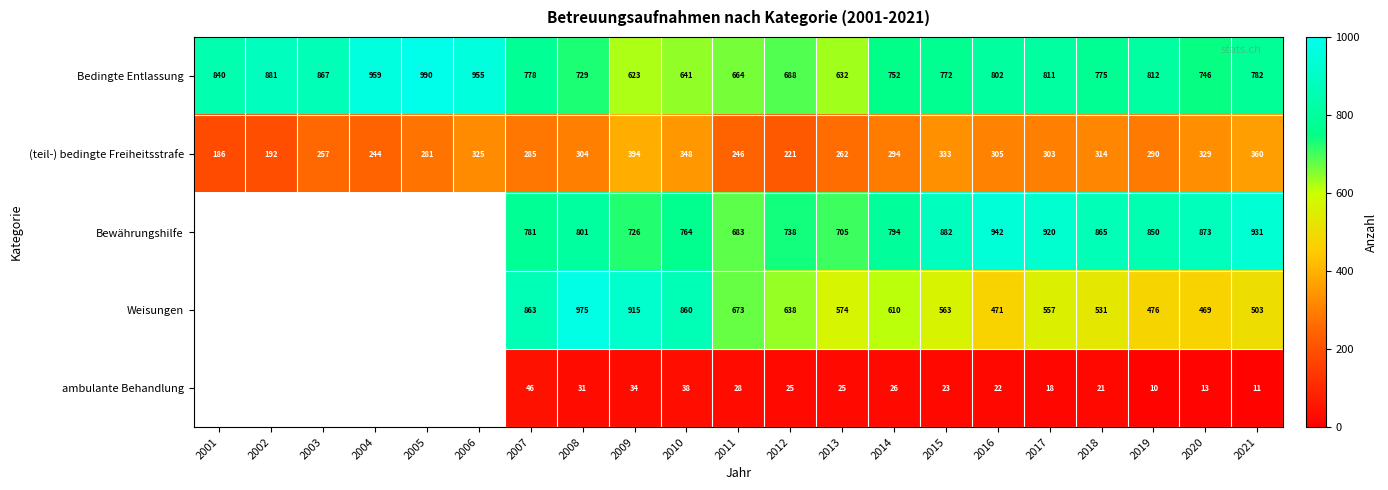

At which category is the sum across all series the highest?

2008